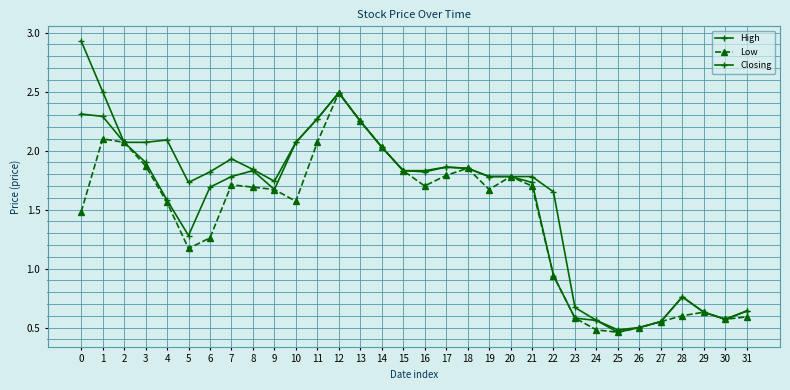

What is the minimum value shown in the chart?

0.5